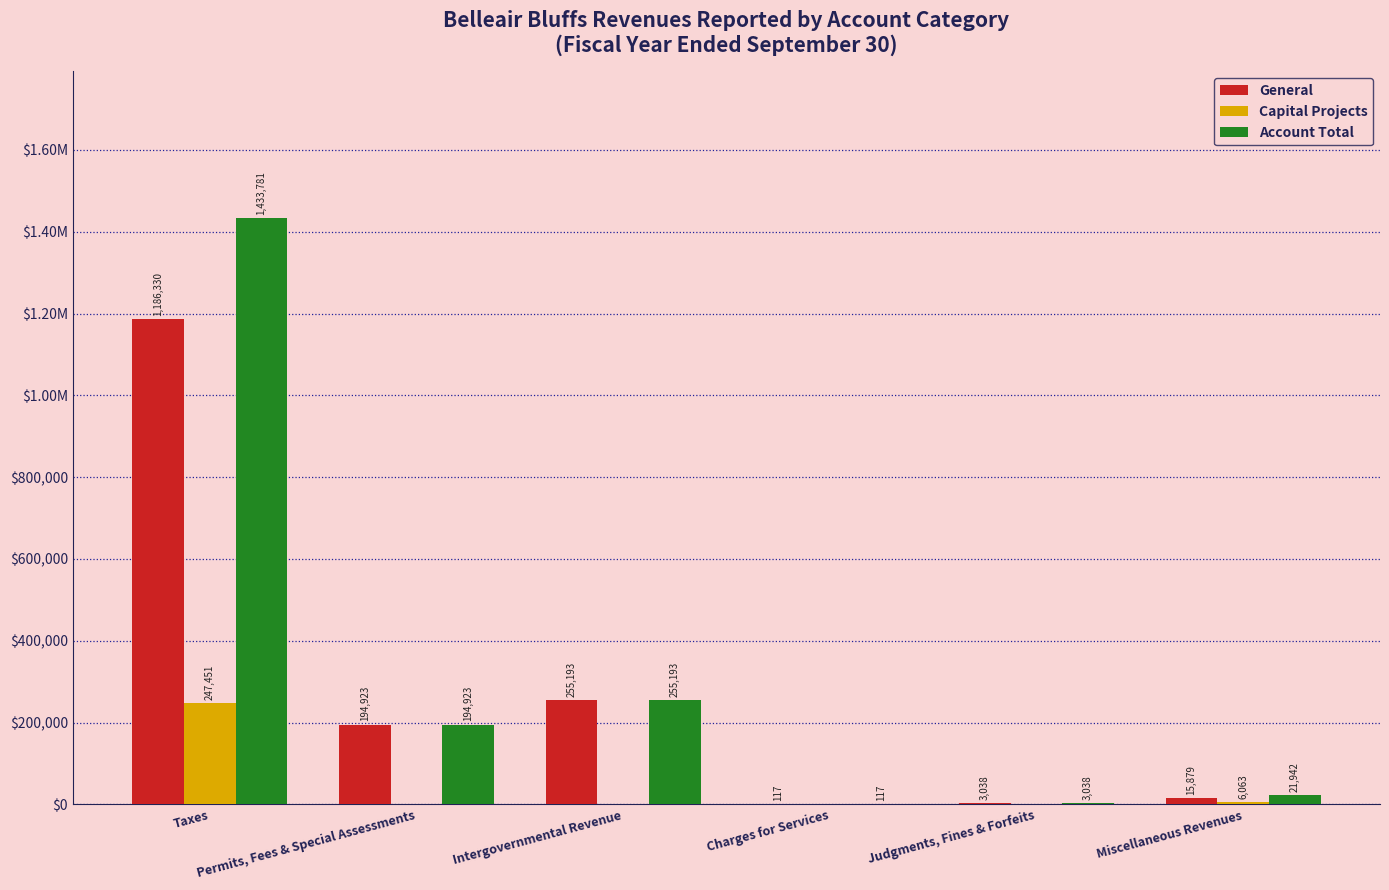

What are all the series names shown in the legend?

General, Capital Projects, Account Total